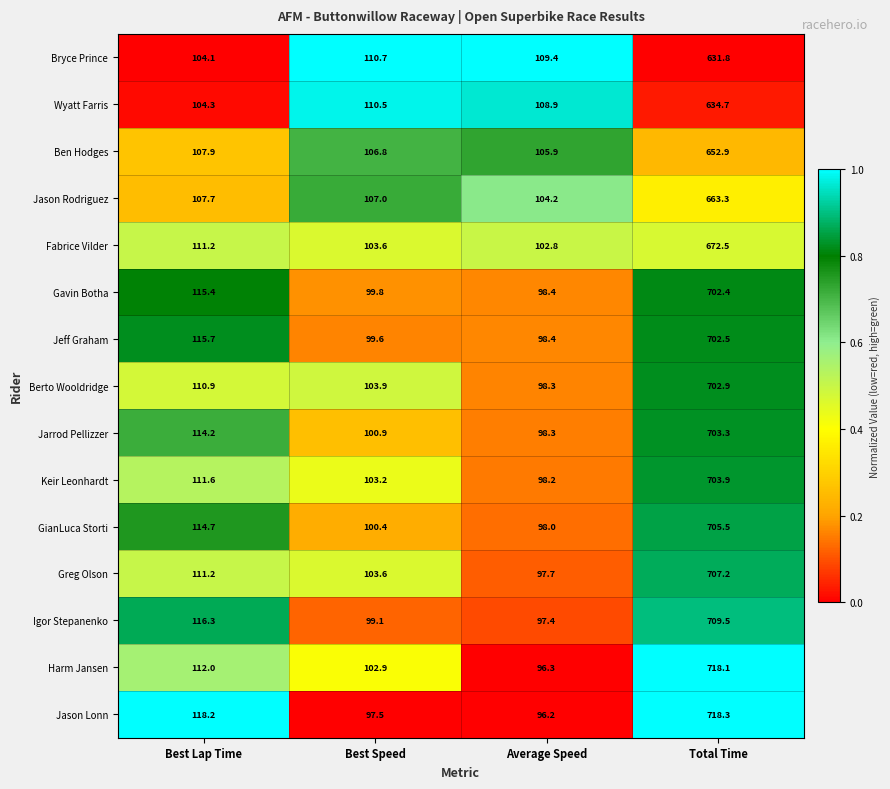

The Igor Stepanenko series shows 97.4 at Average Speed. True or false?

True